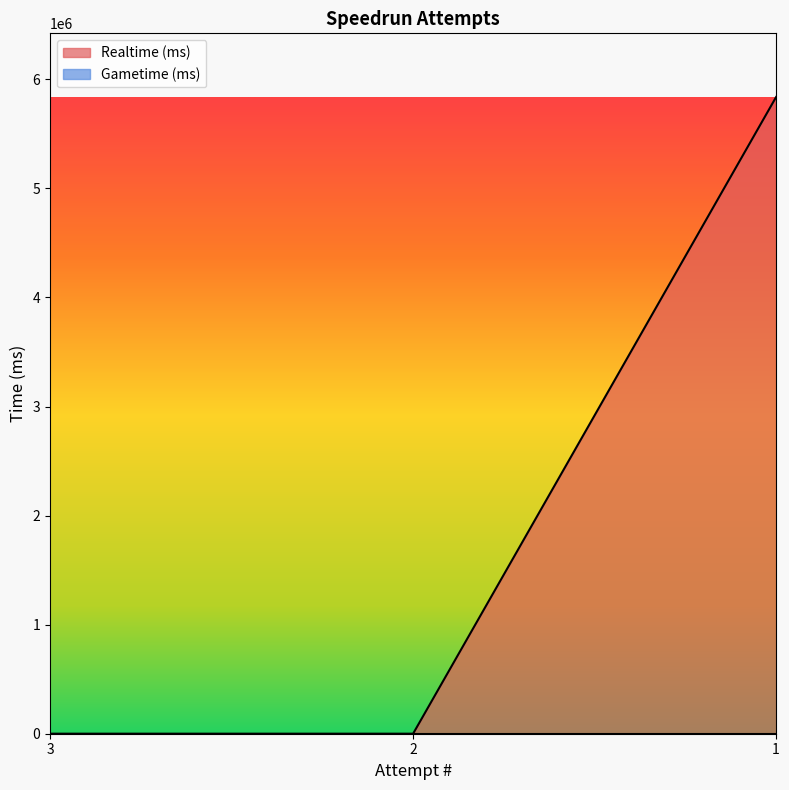

List the labels in order of value, smallest first.

3, 2, 1